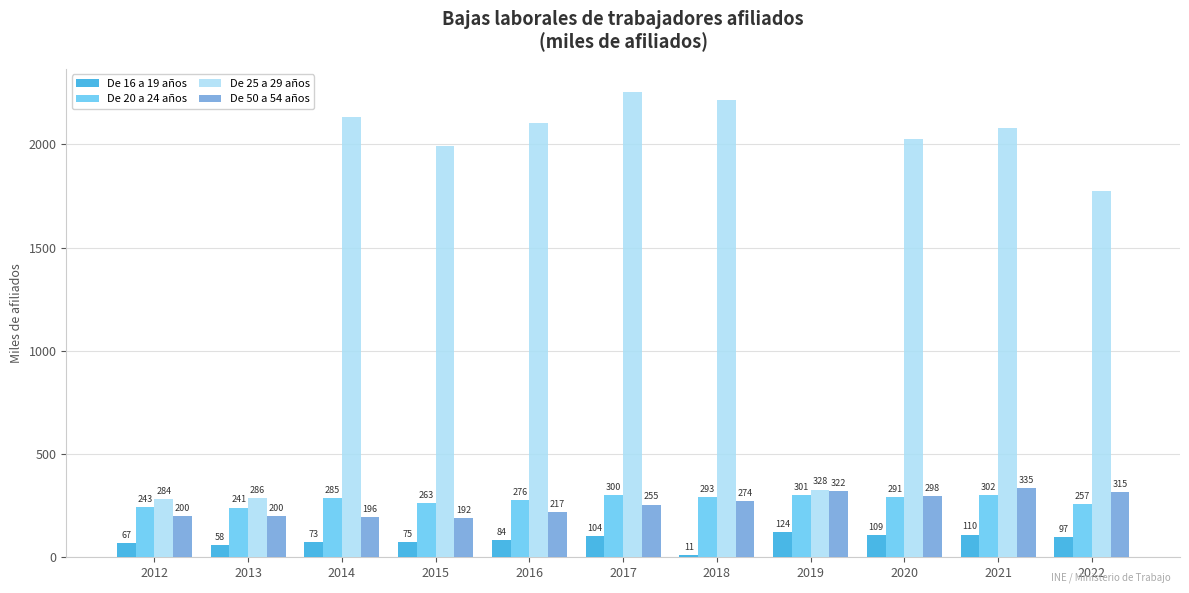

What is the value of the De 25 a 29 años bar at the 11th from the left?

1773.6